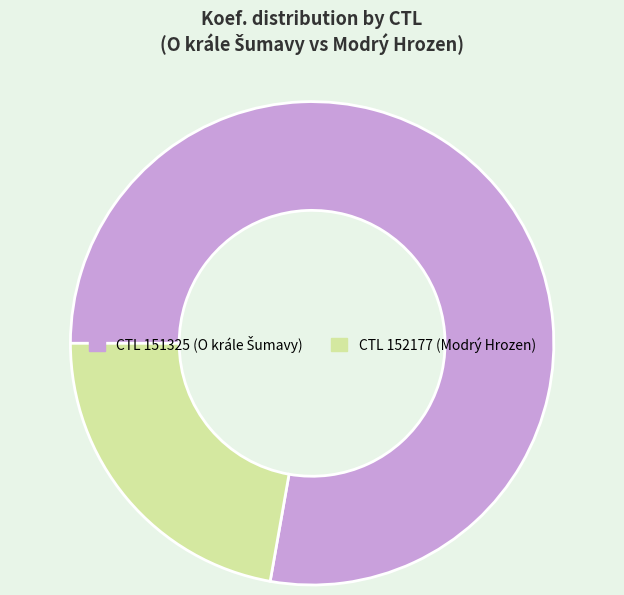

How many slices are in this pie chart?

2